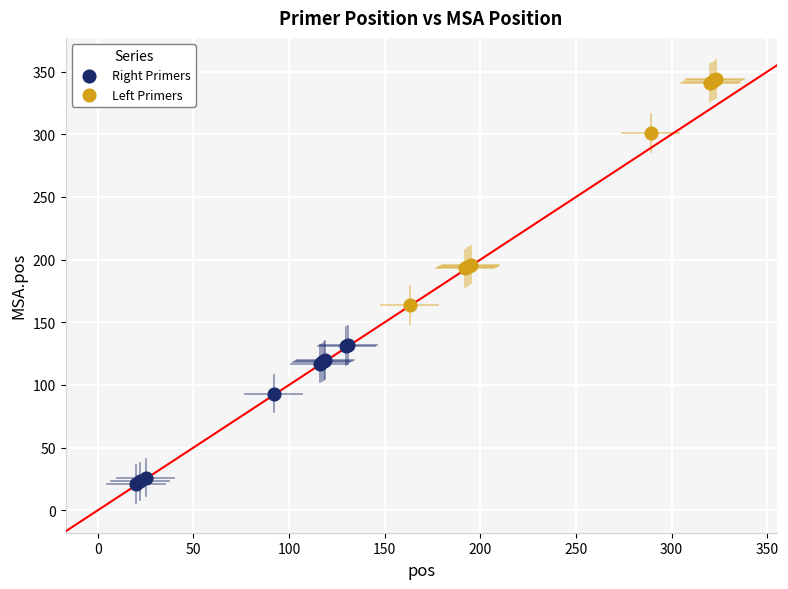

Which series contains the lowest Y value?

Right Primers